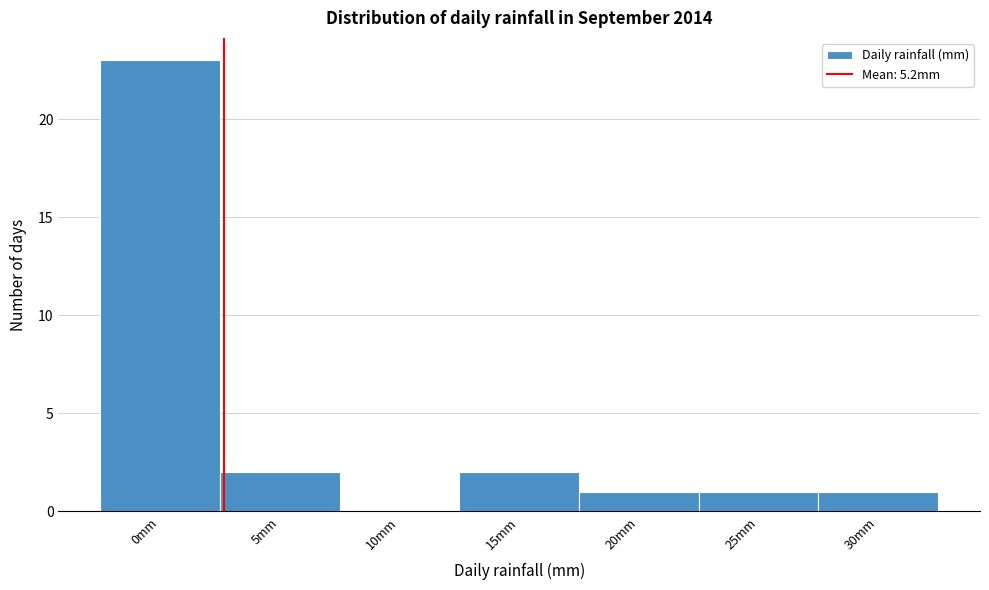

Reading left to right, extract all data points from this chart.

0mm=23	5mm=2	10mm=0	15mm=2	20mm=1	25mm=1	30mm=1